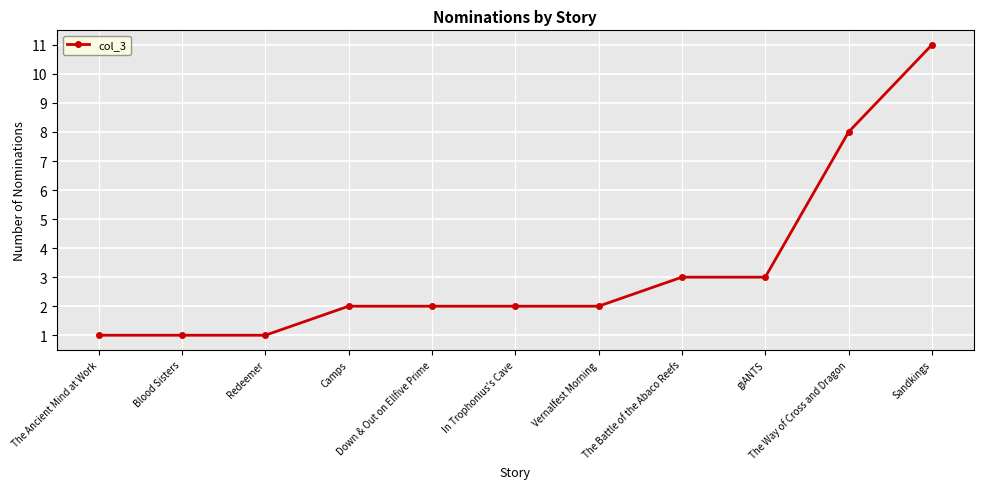

What is the label of the 10th point from the right?

Blood Sisters